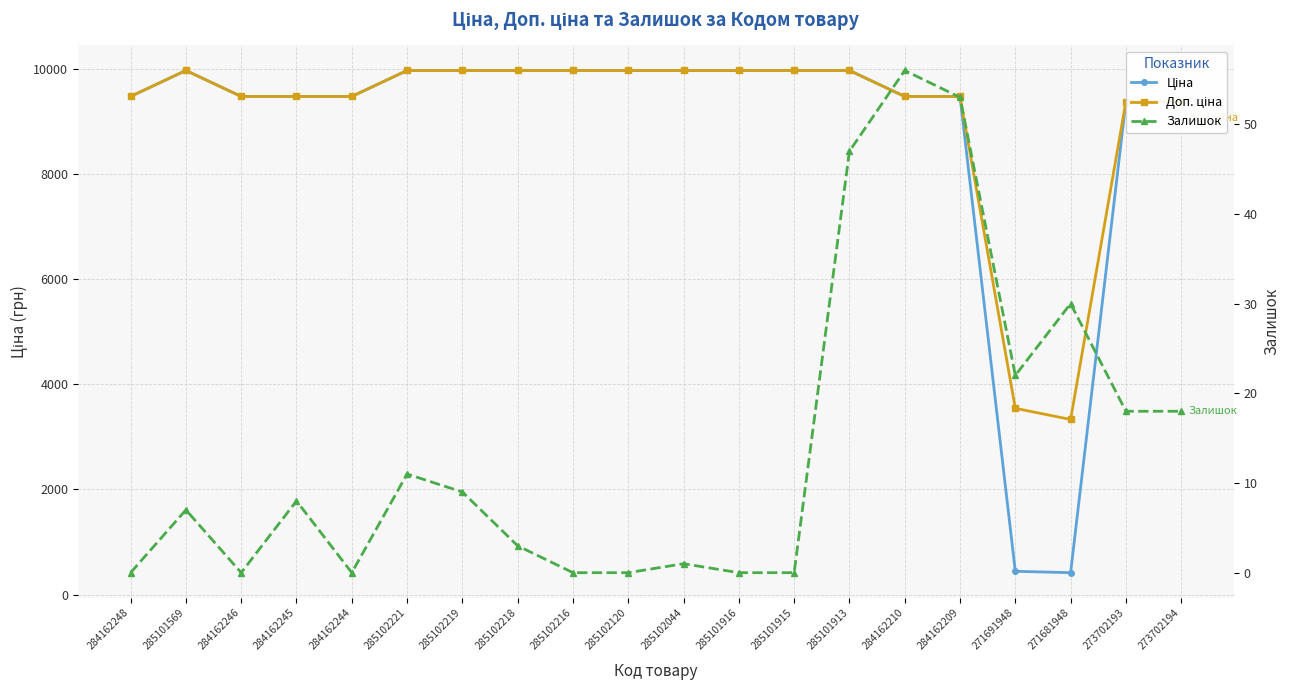

What are all the series names shown in the legend?

Ціна, Доп. ціна, Залишок